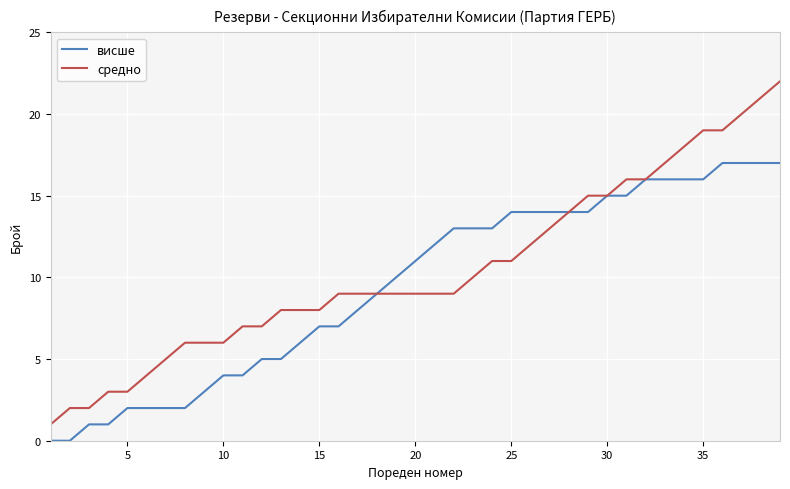

Which series has the widest spread of values?

средно